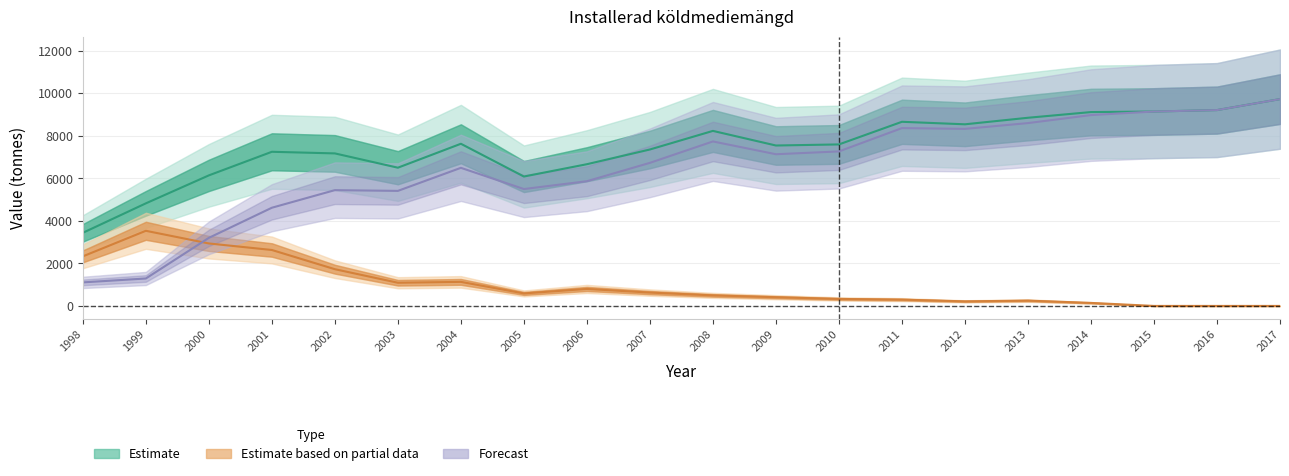

Where is the first local minimum for HCFC?

2003